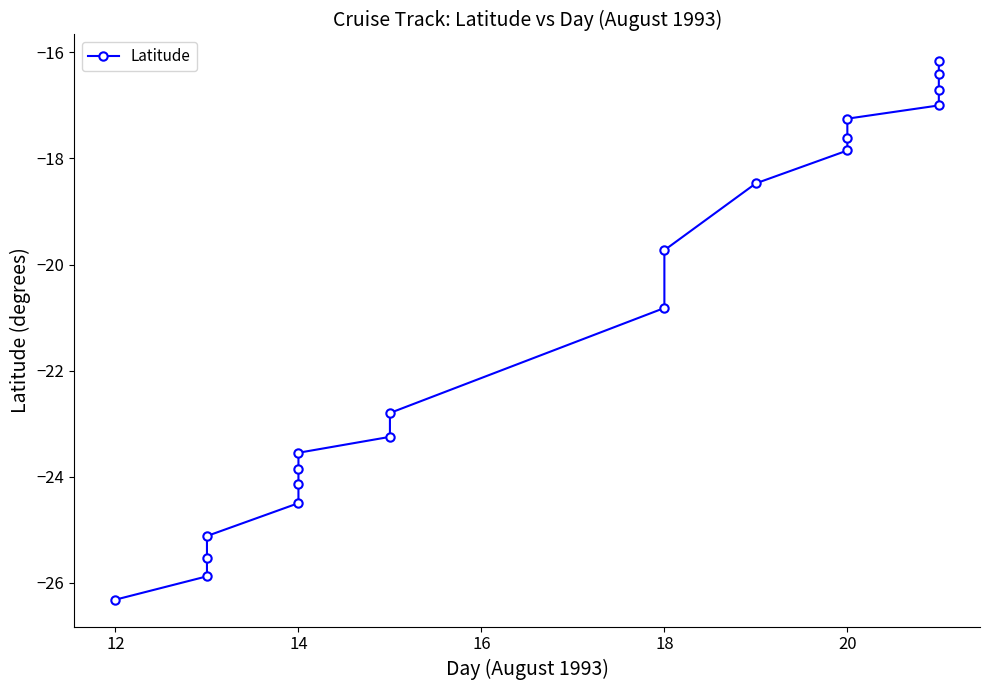

What is the difference between the maximum and second lowest values?

9.7